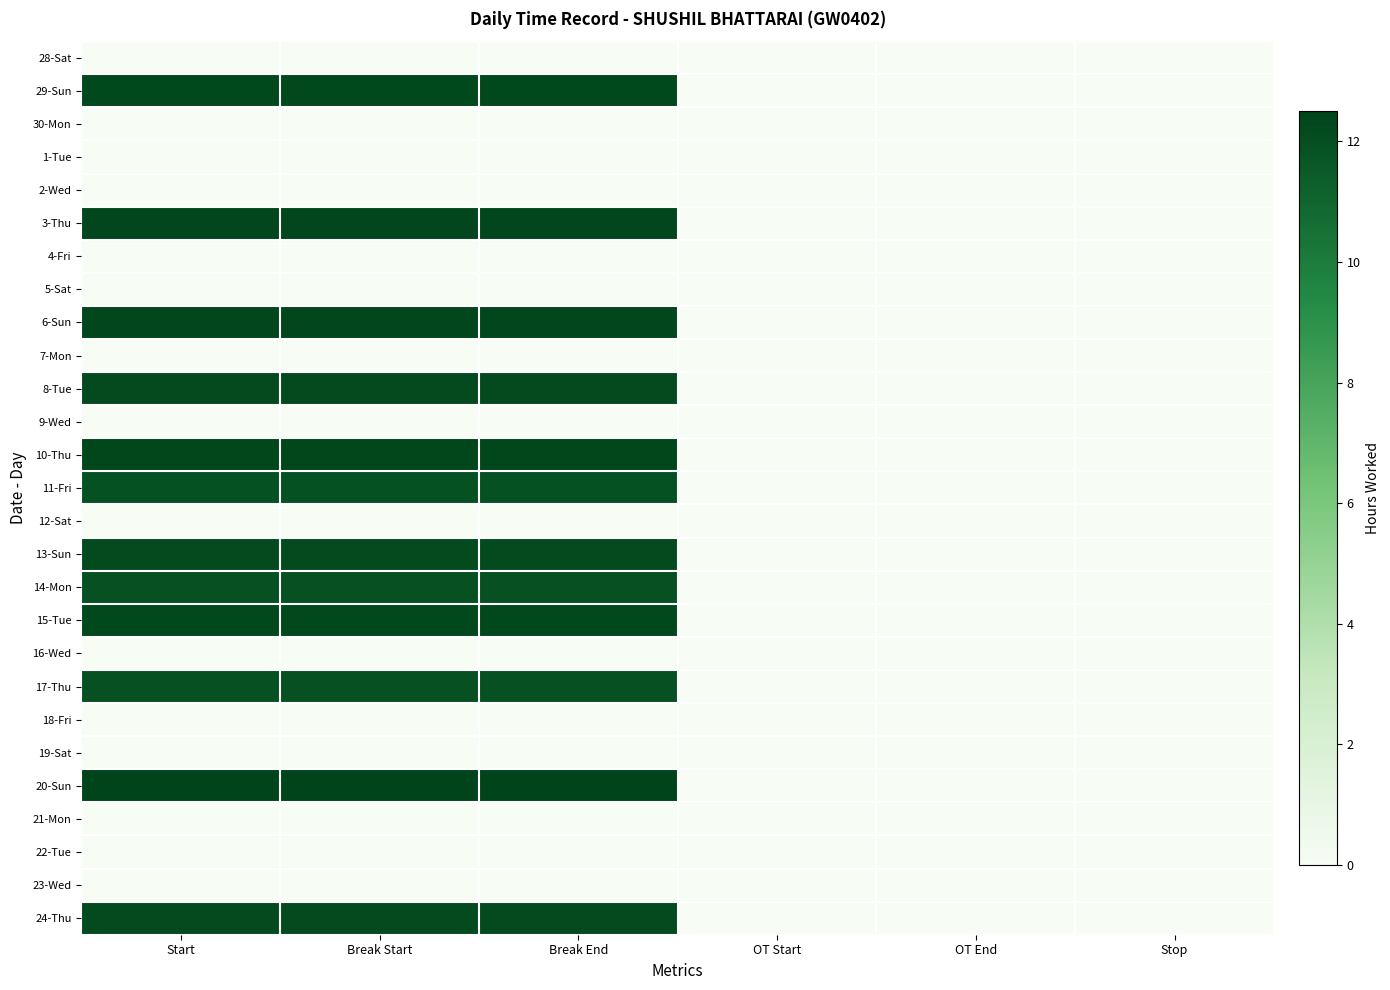

Reading left to right, transcribe all the data shown in this chart.

28-Sat: Start=0.0	Break Start=0.0	Break End=0.0	OT Start=0.0	OT End=0.0	Stop=0.0
29-Sun: Start=12.3	Break Start=12.3	Break End=12.3	OT Start=0.0	OT End=0.0	Stop=0.0
30-Mon: Start=0.0	Break Start=0.0	Break End=0.0	OT Start=0.0	OT End=0.0	Stop=0.0
1-Tue: Start=0.0	Break Start=0.0	Break End=0.0	OT Start=0.0	OT End=0.0	Stop=0.0
2-Wed: Start=0.0	Break Start=0.0	Break End=0.0	OT Start=0.0	OT End=0.0	Stop=0.0
3-Thu: Start=12.4	Break Start=12.4	Break End=12.4	OT Start=0.0	OT End=0.0	Stop=0.0
4-Fri: Start=0.0	Break Start=0.0	Break End=0.0	OT Start=0.0	OT End=0.0	Stop=0.0
5-Sat: Start=0.0	Break Start=0.0	Break End=0.0	OT Start=0.0	OT End=0.0	Stop=0.0
6-Sun: Start=12.4	Break Start=12.4	Break End=12.4	OT Start=0.0	OT End=0.0	Stop=0.0
7-Mon: Start=0.0	Break Start=0.0	Break End=0.0	OT Start=0.0	OT End=0.0	Stop=0.0
8-Tue: Start=12.1	Break Start=12.1	Break End=12.1	OT Start=0.0	OT End=0.0	Stop=0.0
9-Wed: Start=0.0	Break Start=0.0	Break End=0.0	OT Start=0.0	OT End=0.0	Stop=0.0
10-Thu: Start=12.3	Break Start=12.3	Break End=12.3	OT Start=0.0	OT End=0.0	Stop=0.0
11-Fri: Start=11.9	Break Start=11.9	Break End=11.9	OT Start=0.0	OT End=0.0	Stop=0.0
12-Sat: Start=0.0	Break Start=0.0	Break End=0.0	OT Start=0.0	OT End=0.0	Stop=0.0
13-Sun: Start=12.1	Break Start=12.1	Break End=12.1	OT Start=0.0	OT End=0.0	Stop=0.0
14-Mon: Start=11.9	Break Start=11.9	Break End=11.9	OT Start=0.0	OT End=0.0	Stop=0.0
15-Tue: Start=12.3	Break Start=12.3	Break End=12.3	OT Start=0.0	OT End=0.0	Stop=0.0
16-Wed: Start=0.0	Break Start=0.0	Break End=0.0	OT Start=0.0	OT End=0.0	Stop=0.0
17-Thu: Start=11.9	Break Start=11.9	Break End=11.9	OT Start=0.0	OT End=0.0	Stop=0.0
18-Fri: Start=0.0	Break Start=0.0	Break End=0.0	OT Start=0.0	OT End=0.0	Stop=0.0
19-Sat: Start=0.0	Break Start=0.0	Break End=0.0	OT Start=0.0	OT End=0.0	Stop=0.0
20-Sun: Start=12.5	Break Start=12.5	Break End=12.5	OT Start=0.0	OT End=0.0	Stop=0.0
21-Mon: Start=0.0	Break Start=0.0	Break End=0.0	OT Start=0.0	OT End=0.0	Stop=0.0
22-Tue: Start=0.0	Break Start=0.0	Break End=0.0	OT Start=0.0	OT End=0.0	Stop=0.0
23-Wed: Start=0.0	Break Start=0.0	Break End=0.0	OT Start=0.0	OT End=0.0	Stop=0.0
24-Thu: Start=12.2	Break Start=12.2	Break End=12.2	OT Start=0.0	OT End=0.0	Stop=0.0